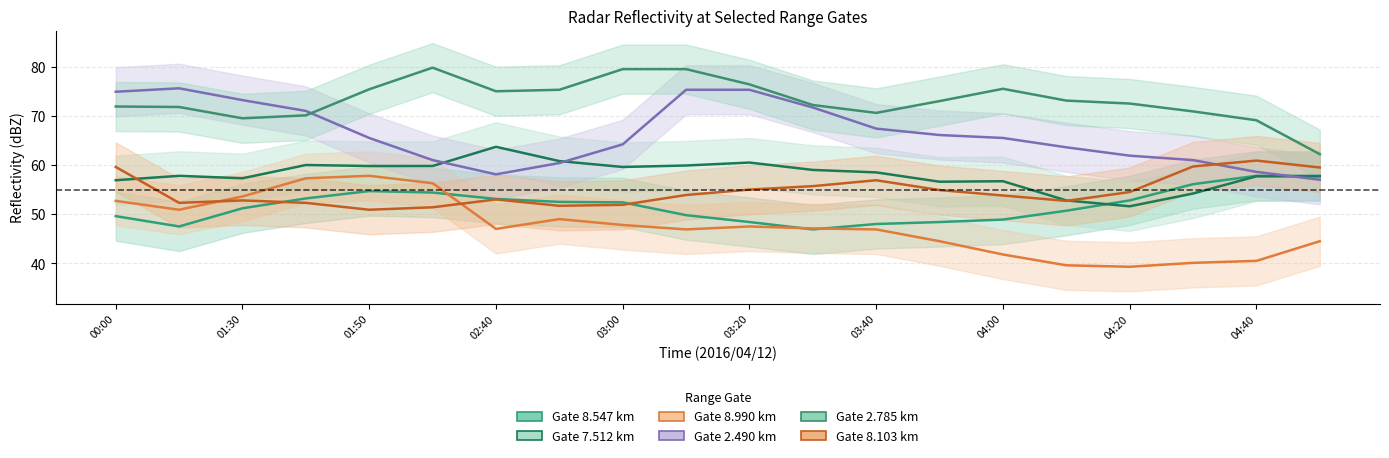

What is the value of the   2.785 point at the 19th from the left?

69.1